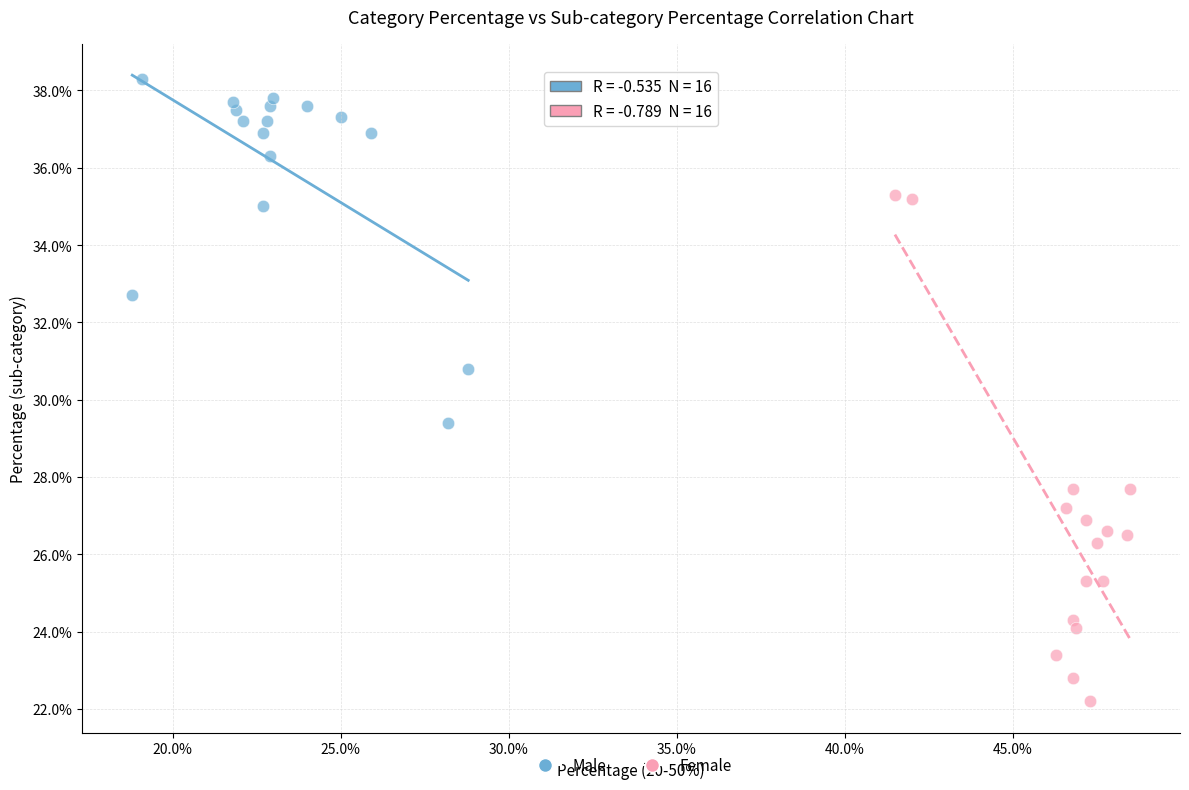

Which series has the largest Y range (max minus min)?

Female